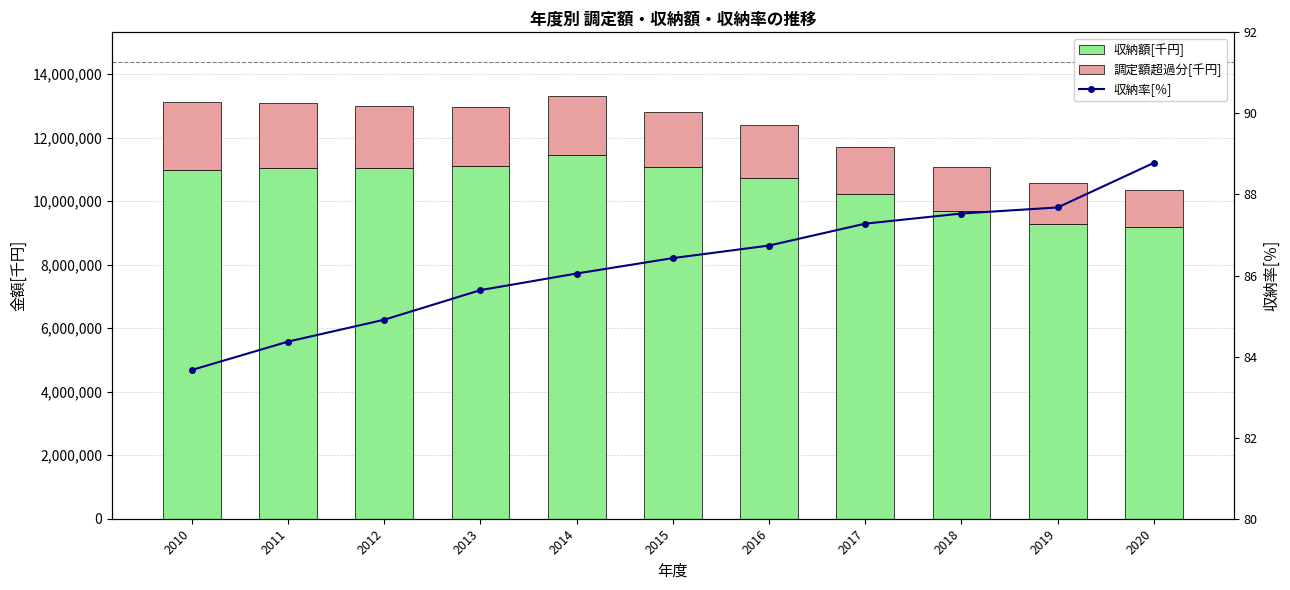

What are all the series names shown in the legend?

収納額[千円], 調定額超過分[千円], 収納率[％]